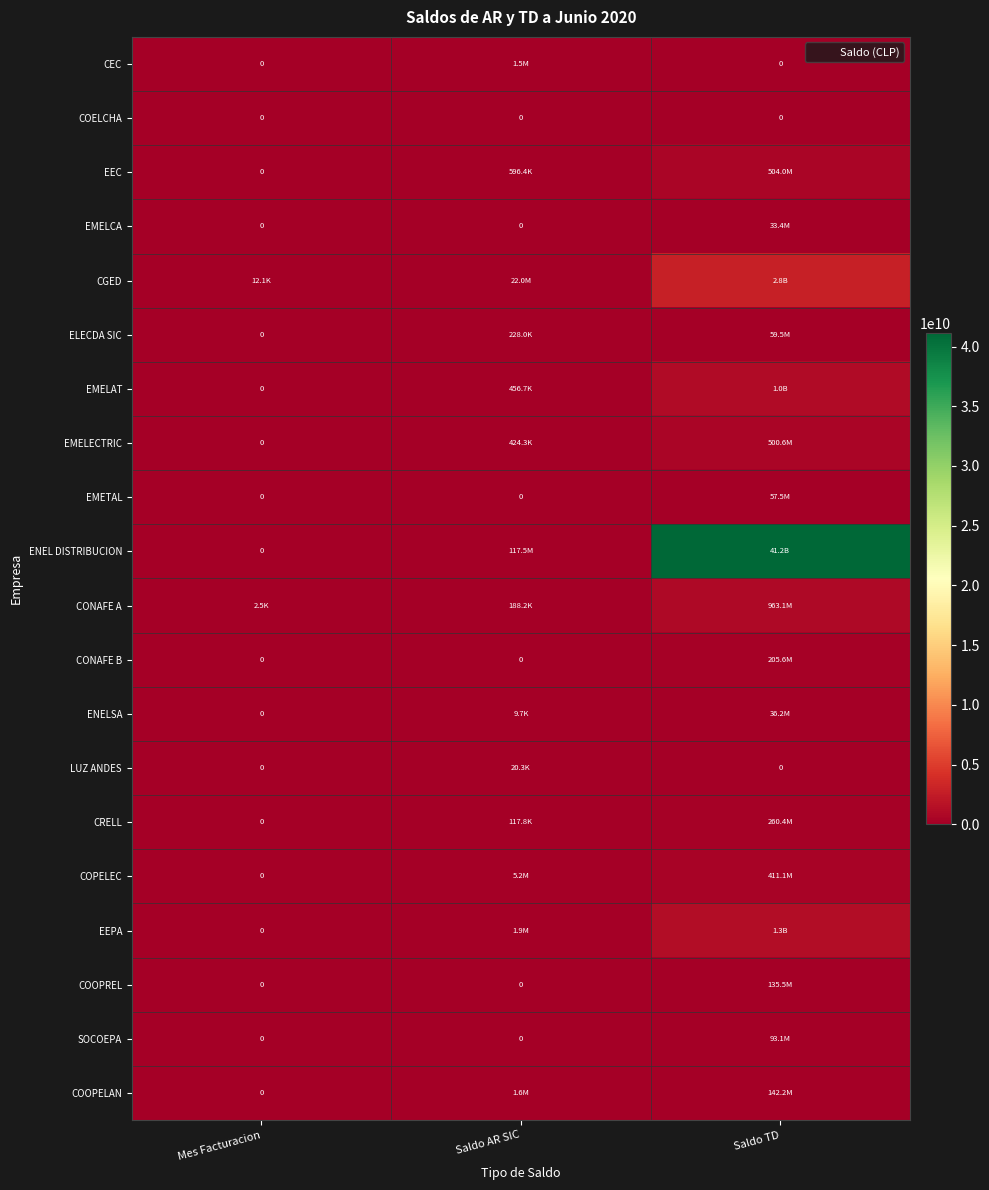

Is the value of COELCHA at Mes Facturacion greater than the value of SOCOEPA at Saldo TD?

No